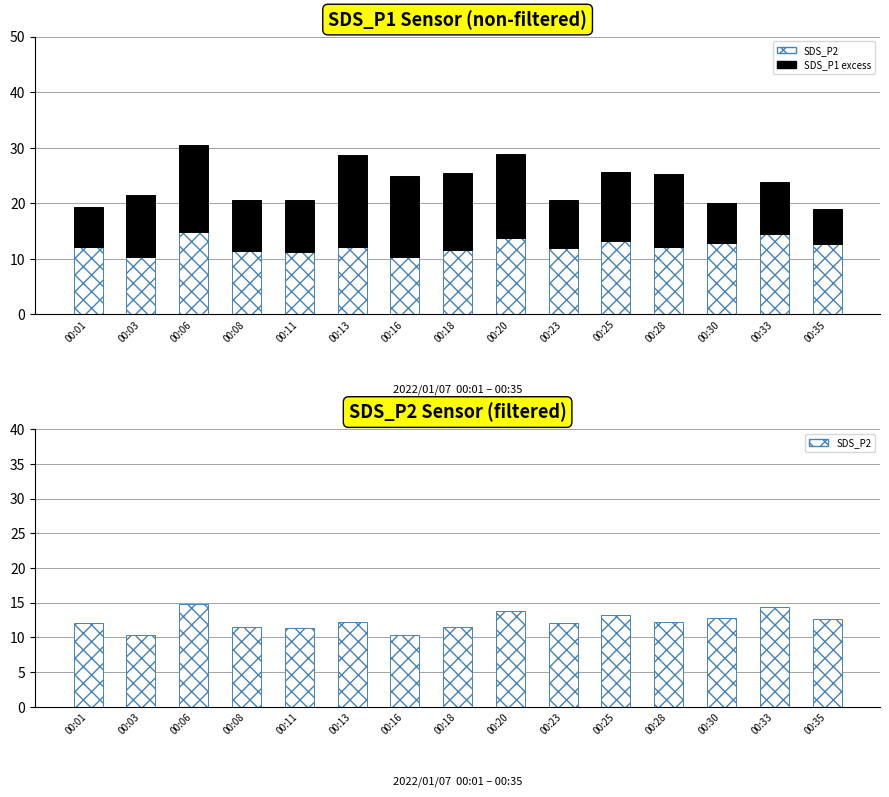

Which category has the highest value in the SDS_P2 series?

00:06